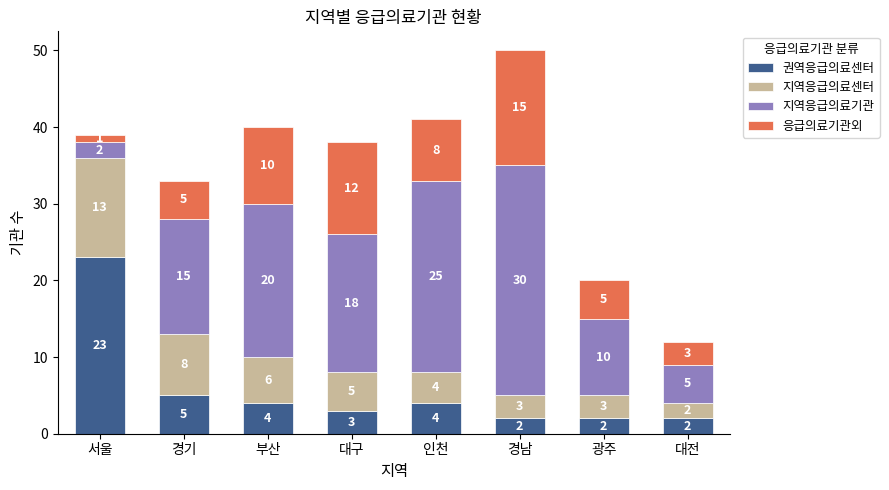

Which category has the highest value in the 권역응급의료센터 series?

서울